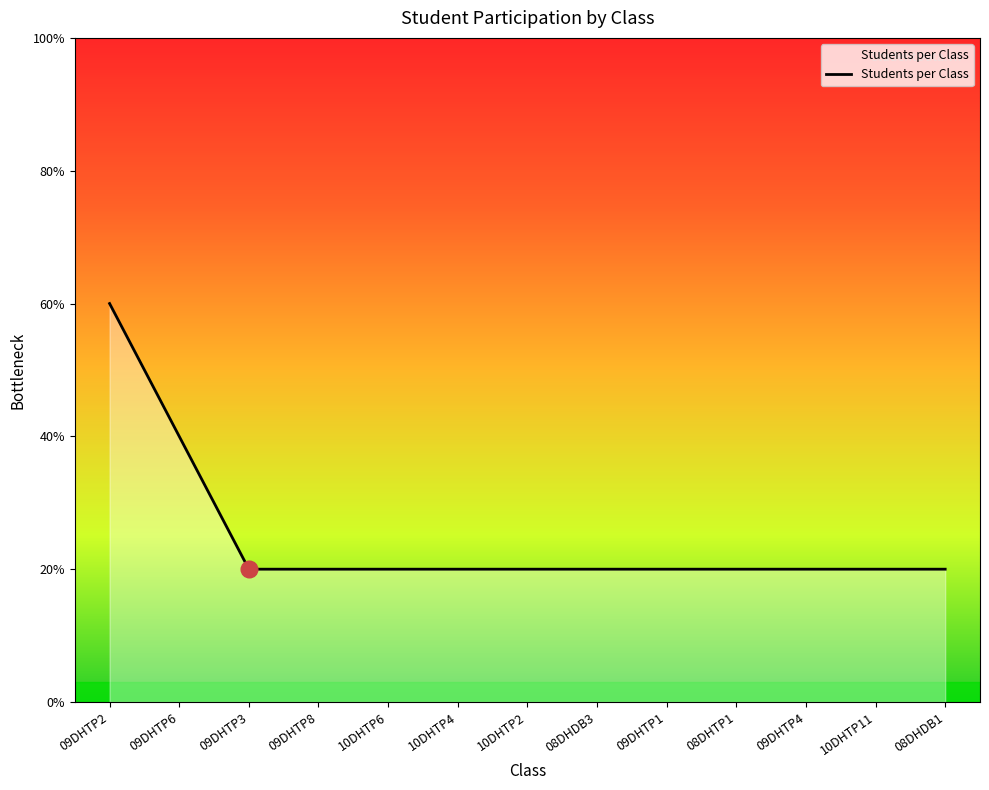

What is the label of the 8th point from the left?

08DHDB3